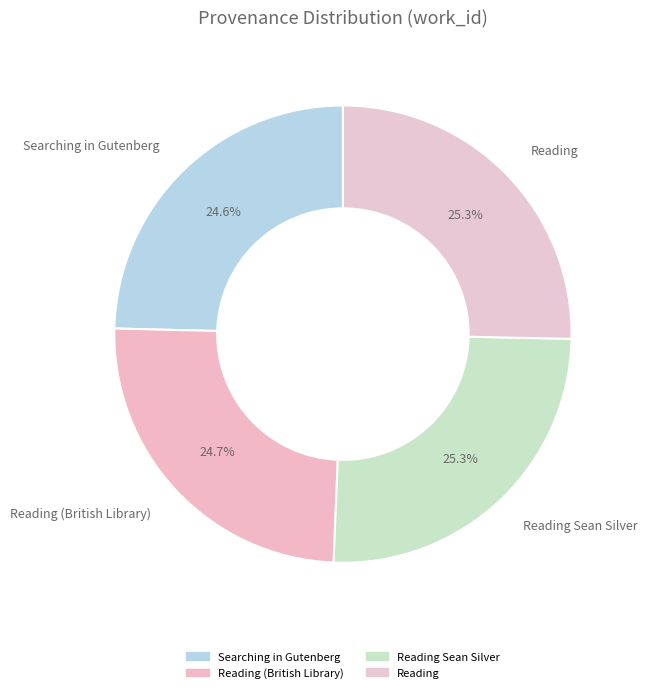

How many slices are in this pie chart?

4